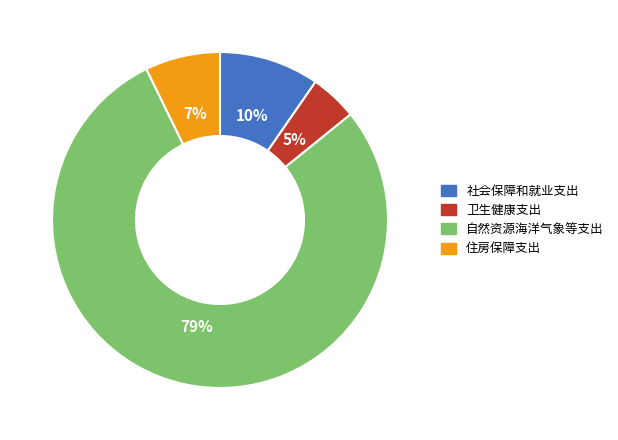

Count the number of slices in the pie.

4